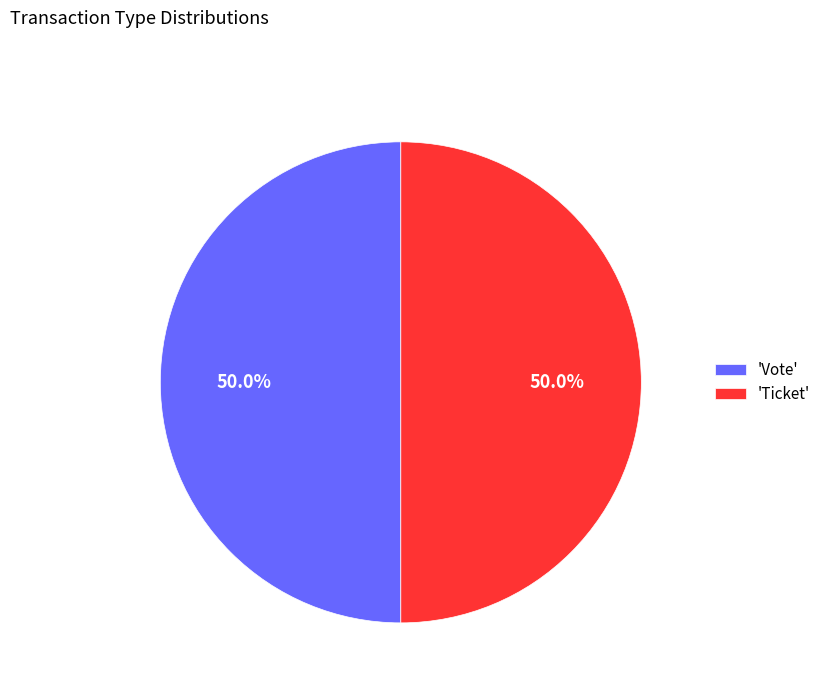

Combined, what portion of the pie is 'Ticket' and 'Vote'?

100.0%